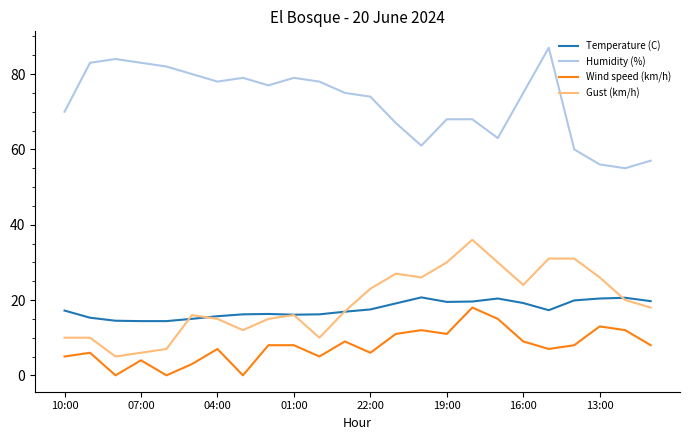

Does the chart display data point markers on the line(s)?

No